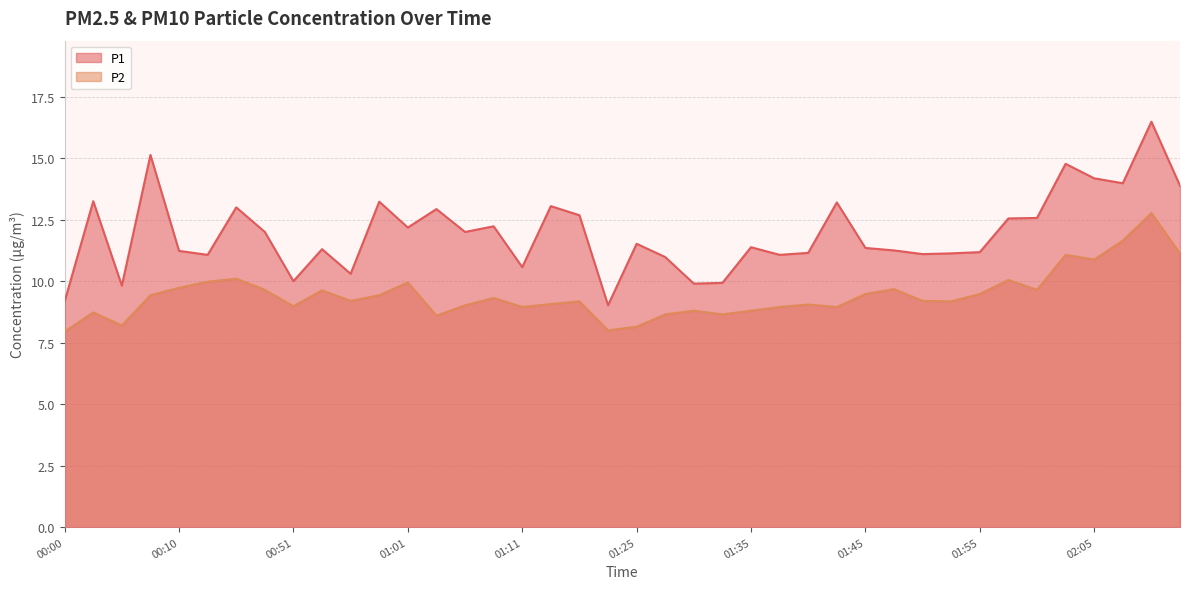

True or false: P1 and P2 intersect in this chart.

False